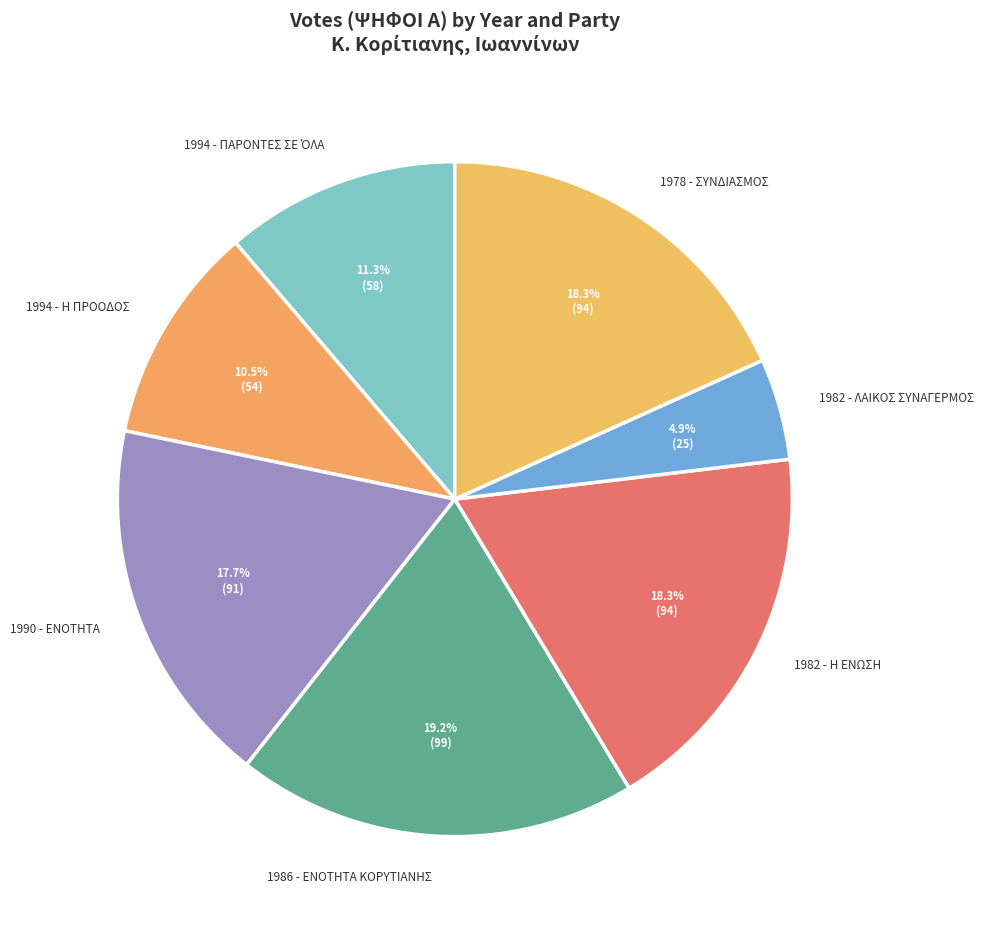

Which slice is the largest?

1986 - ΕΝΟΤΗΤΑ ΚΟΡΥΤΙΑΝΗΣ